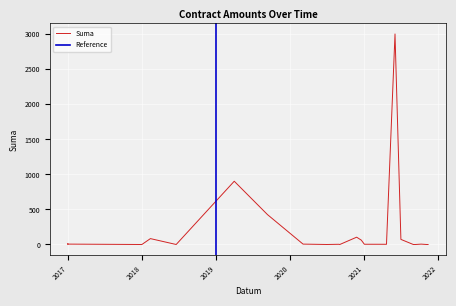

List the labels in order of value, smallest first.

2020-06-30, 2020-09-02, 2021-09-10, 2021-09-10, 2021-09-10, 2021-09-10, 2017-12-18, 2021-11-03, 2021-11-03, 2018-01-01, 2018-06-19, 2021-11-11, 2020-09-02, 2021-08-30, 2020-06-30, 2020-09-02, 2021-09-10, 2021-09-10, 2020-09-02, 2021-09-10, 2021-09-10, 2020-06-30, 2020-06-30, 2020-06-30, 2020-06-30, 2020-08-28, 2021-04-20, 2021-01-01, 2017-01-01, 2021-10-08, 2020-03-05, 2017-01-01, 2017-01-01, 2020-12-17, 2021-06-30, 2018-02-12, 2020-11-24, 2019-09-12, 2019-04-01, 2021-06-01